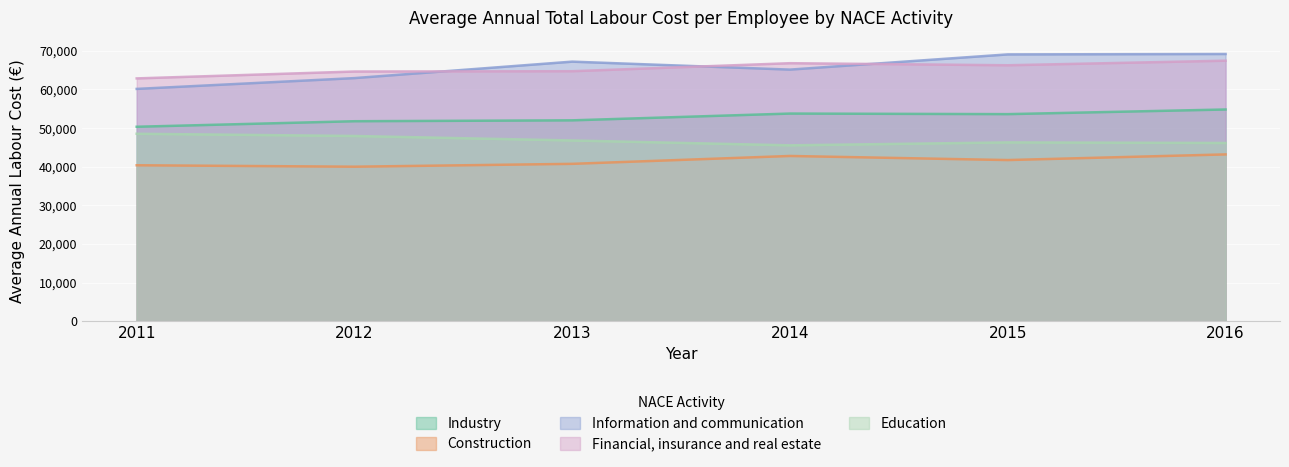

Does the chart display data point markers on the line(s)?

No